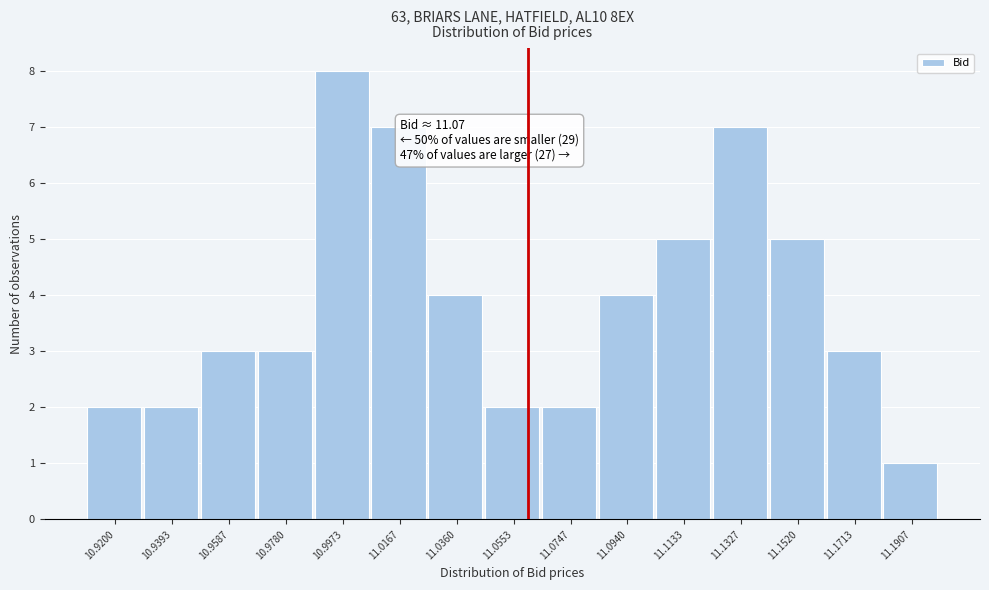

Reading left to right, transcribe all the data shown in this chart.

2	2	3	3	8	7	4	2	2	4	5	7	5	3	1